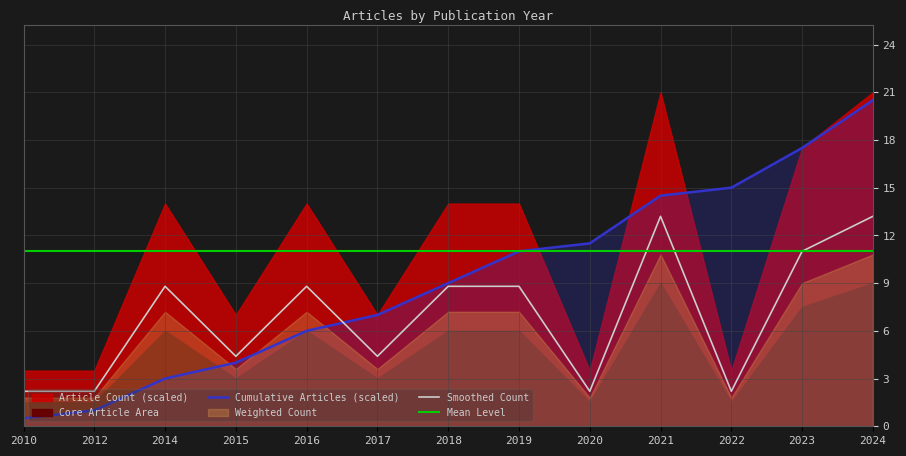

Is the value of Smoothed Count at 2020 greater than the value of Cumulative Articles (scaled) at 2020?

No